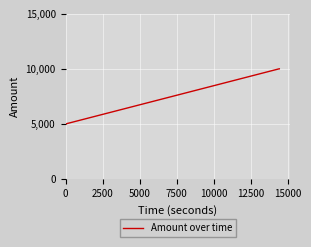

What is the smallest value displayed?

4999